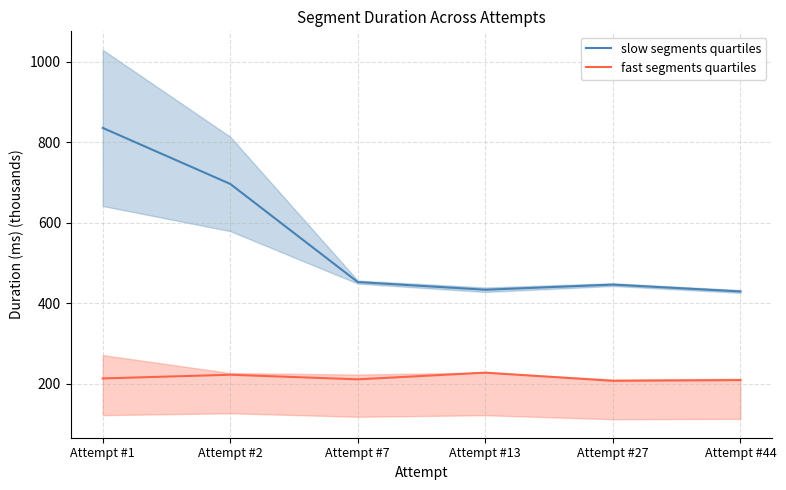

Reading left to right, extract all data points from this chart.

slow segments quartiles: Attempt #1=835.4	Attempt #2=696.1	Attempt #7=452.2	Attempt #13=433.2	Attempt #27=445.9	Attempt #44=428.9
fast segments quartiles: Attempt #1=212.7	Attempt #2=221.9	Attempt #7=210.5	Attempt #13=227.1	Attempt #27=206.8	Attempt #44=208.6